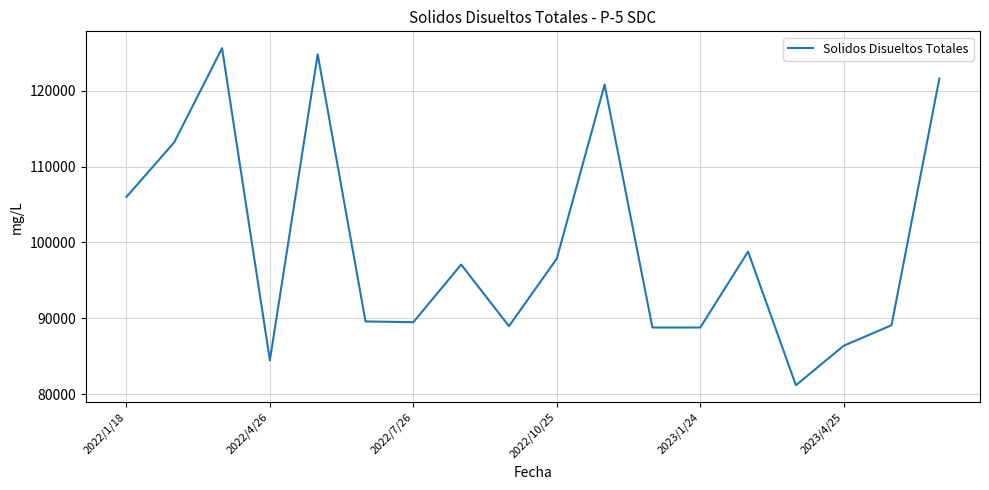

What is the maximum value shown in the chart?

125600